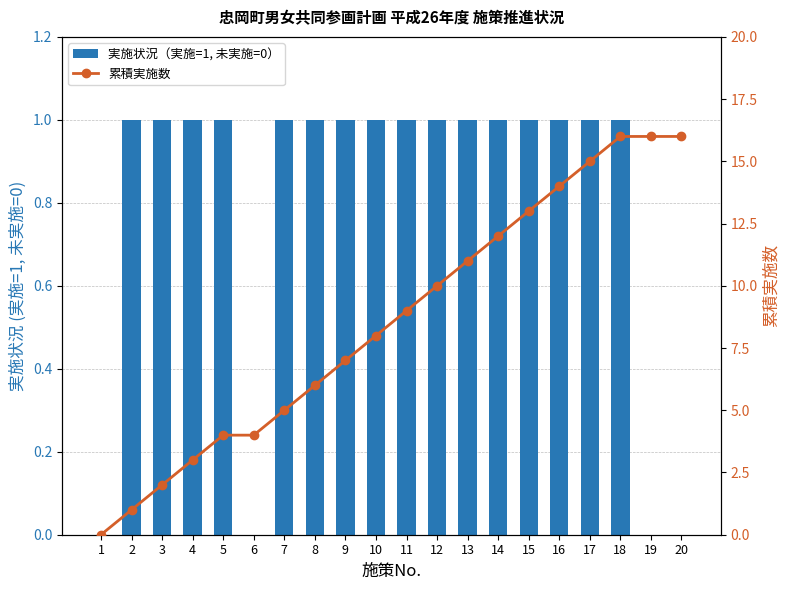

How many groups of bars are there?

20